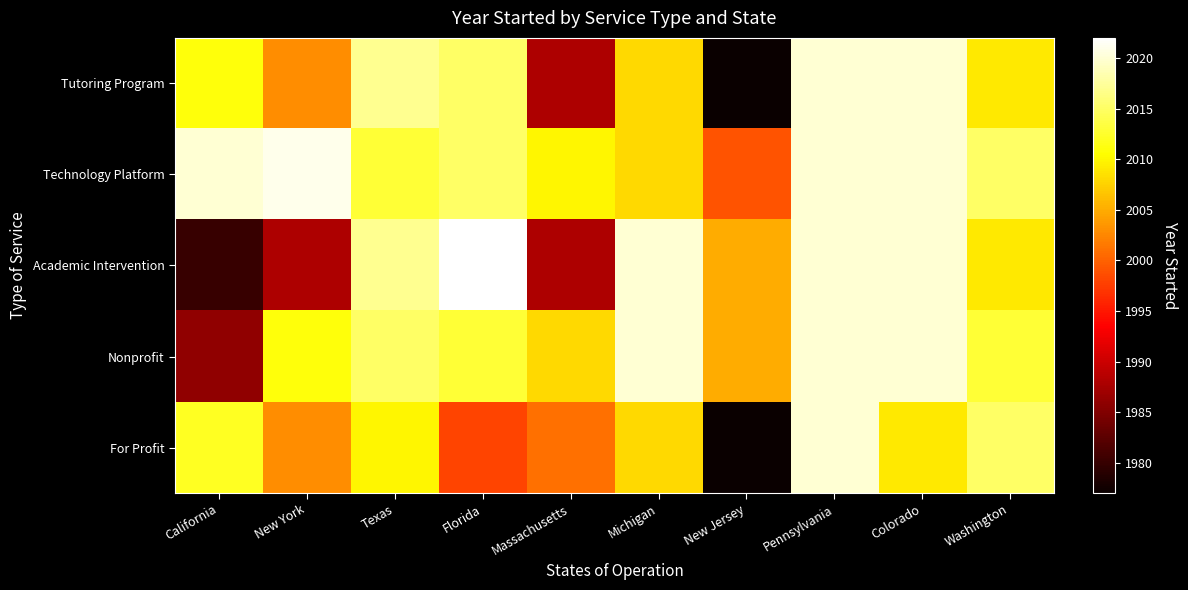

Which series has the widest spread of values?

Tutoring Program